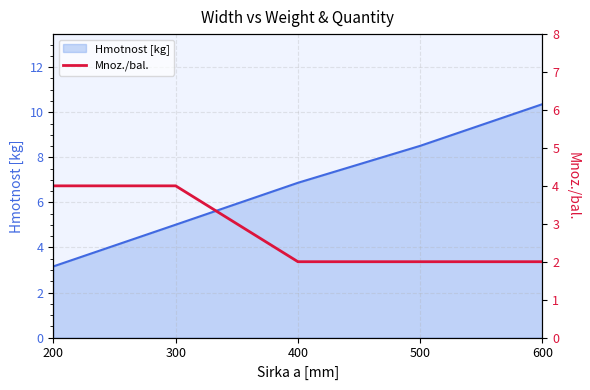

Is it true that the value at 200 is 7?

False